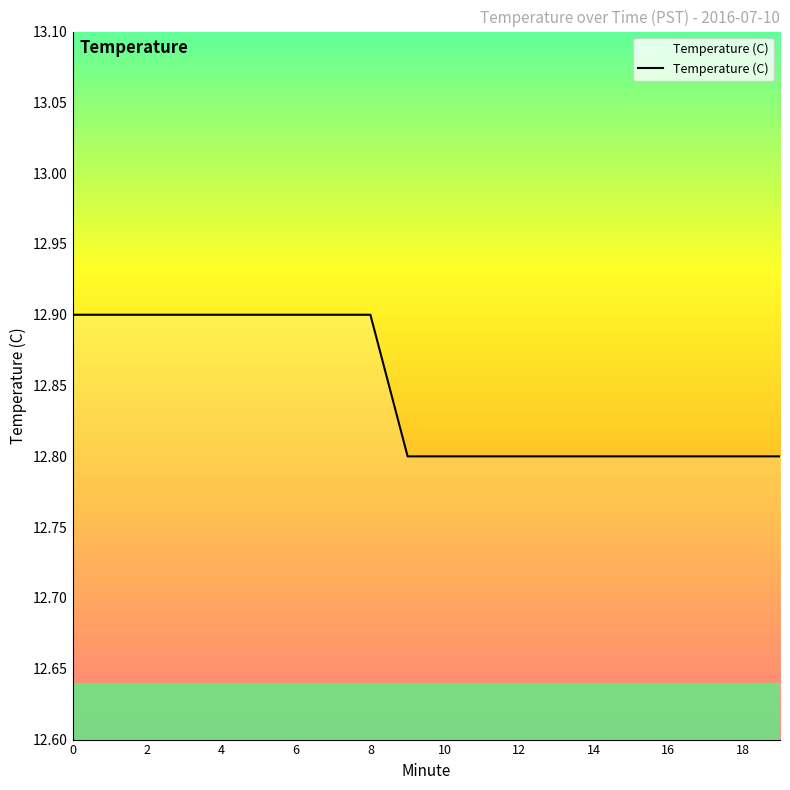

What is the minimum value shown in the chart?

12.8